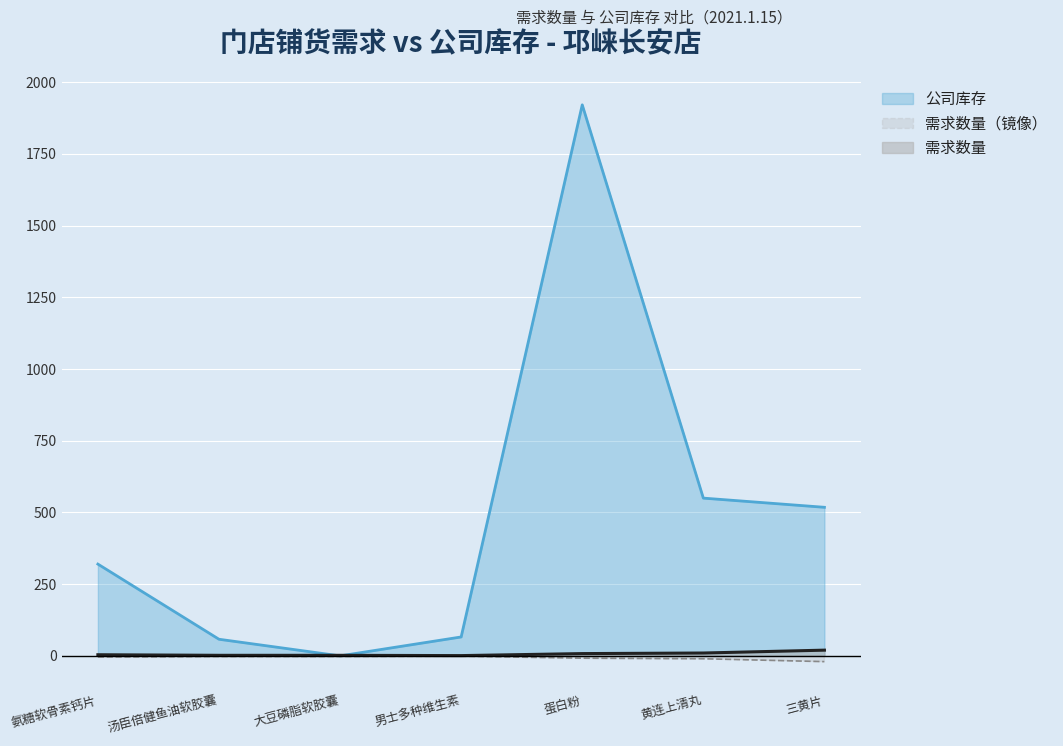

True or false: 需求数量 and 公司库存 intersect in this chart.

False